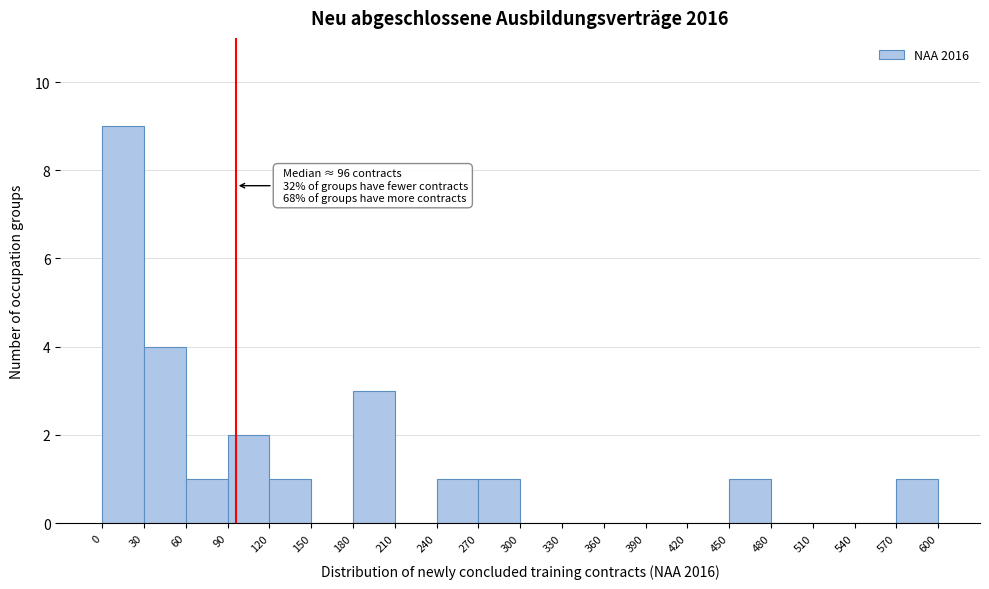

Which range on the x-axis has the tallest bar?

0 to 30